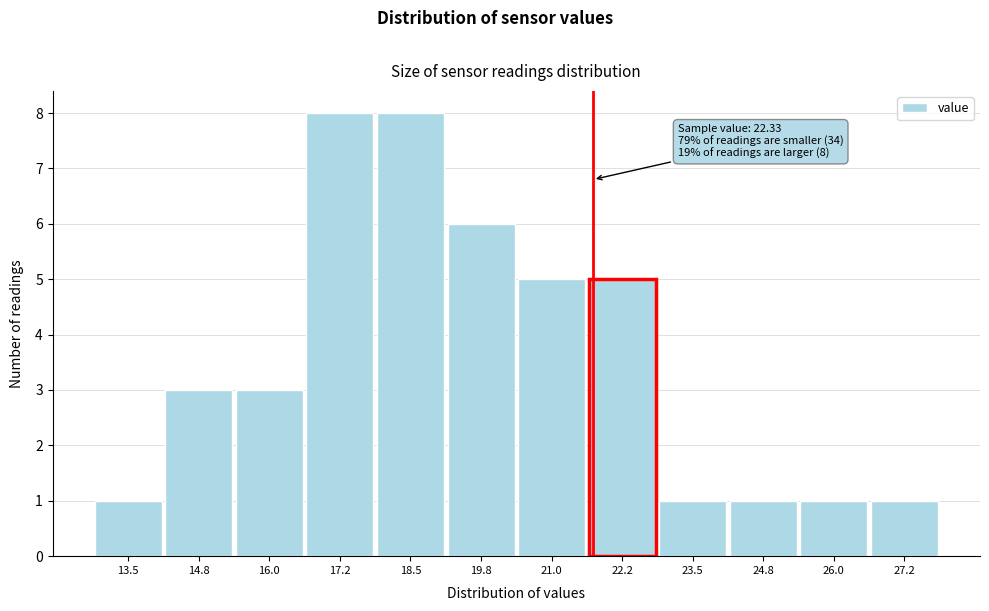

Reading right to left, extract all data points from this chart.

27.2=1	26.0=1	24.8=1	23.5=1	22.2=5	21.0=5	19.8=6	18.5=8	17.2=8	16.0=3	14.8=3	13.5=1